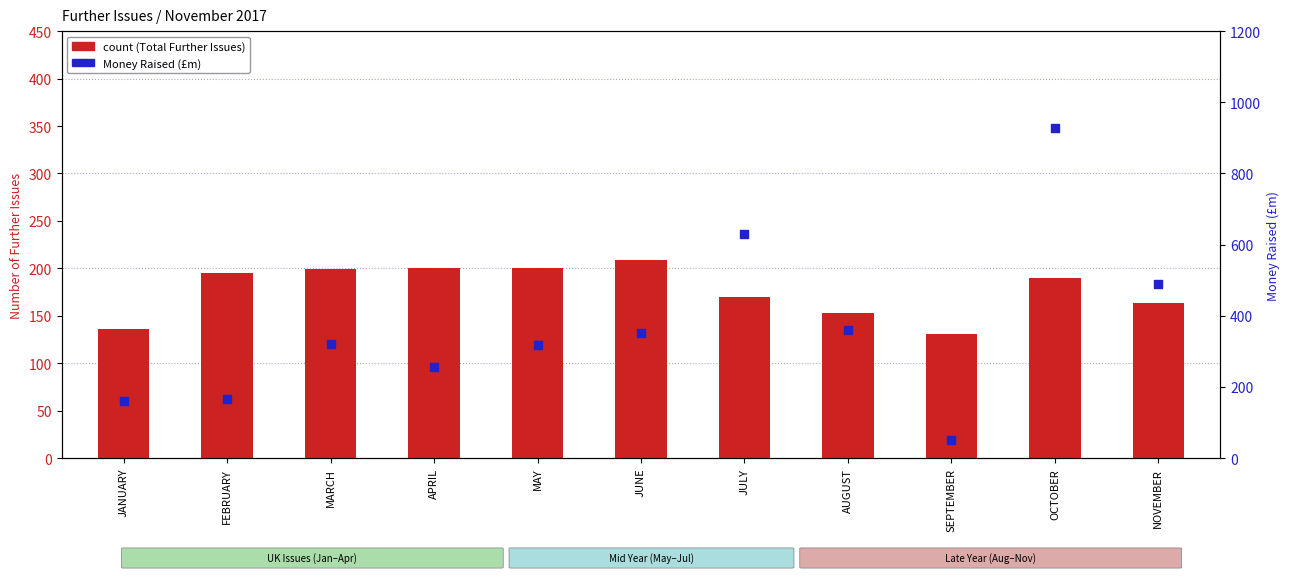

What is the total value across all series at APRIL?

456.9